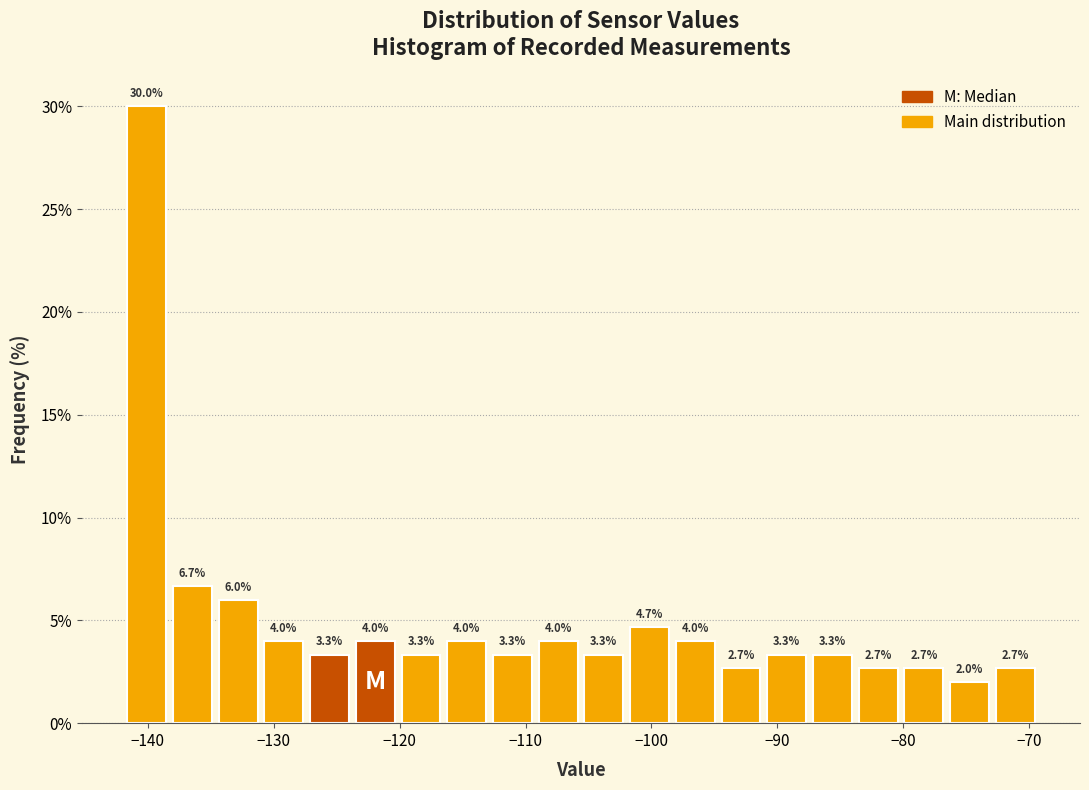

Around what value on the x-axis is the tallest bar? Give the approximate position of its centre, as read against the axis.

-140